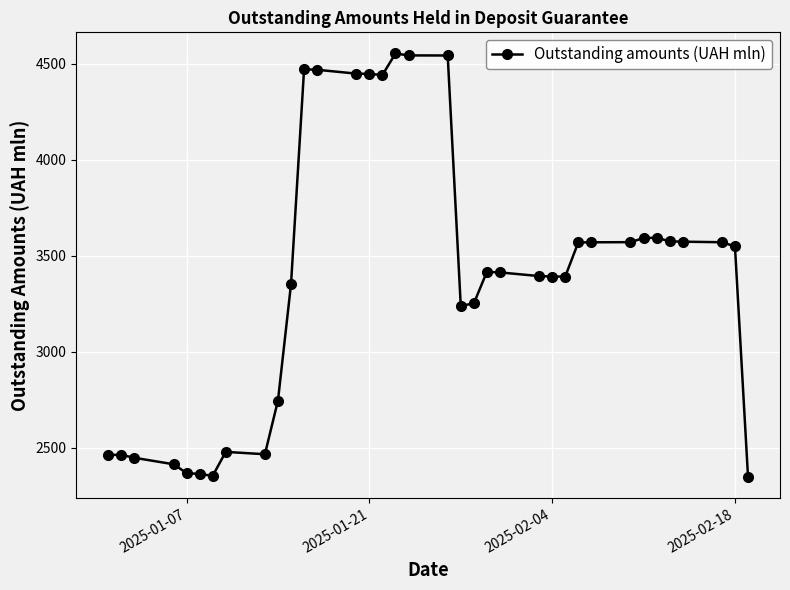

Is this an area chart (filled region under the line)?

No